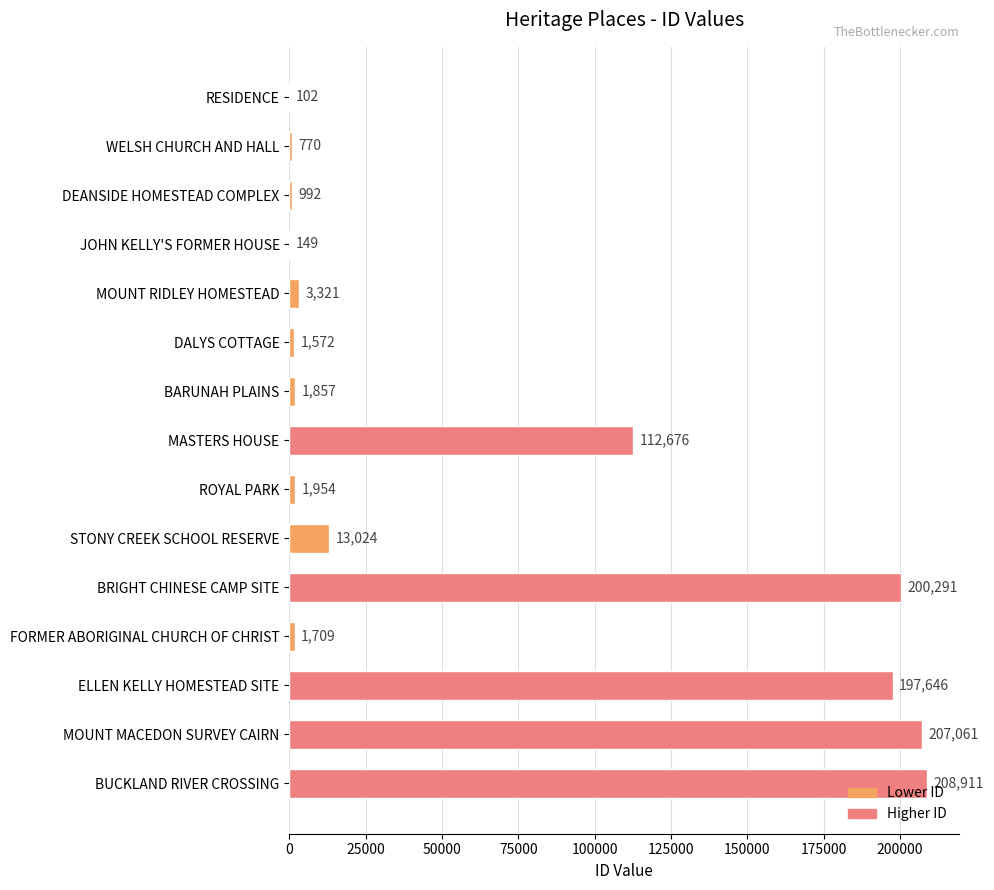

What is the sum of the values at MASTERS HOUSE and BRIGHT CHINESE CAMP SITE?

312967